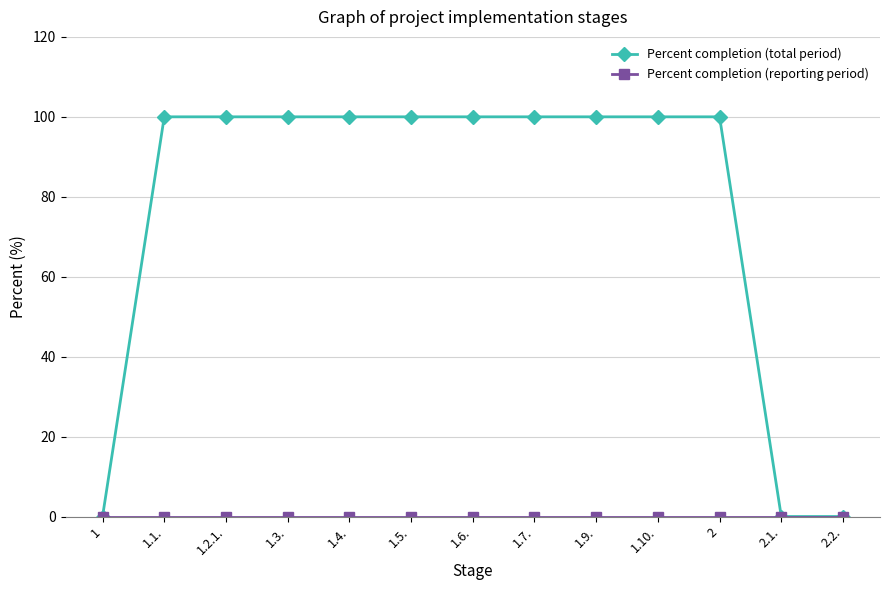

What is the value of the Percent completion (total period) point at the 9th from the left?

100